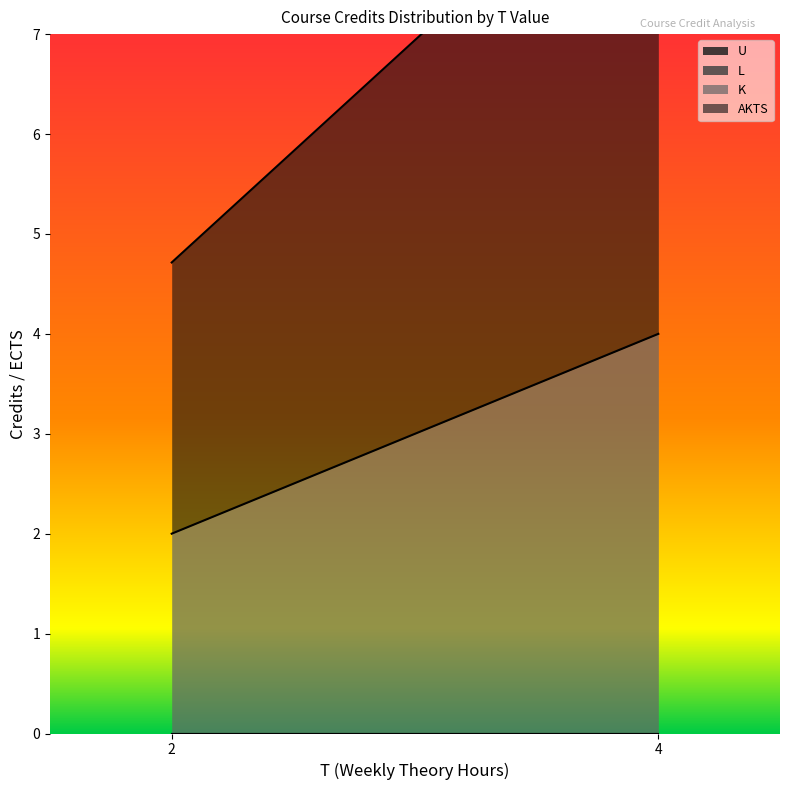

What is the maximum value for AKTS?

6